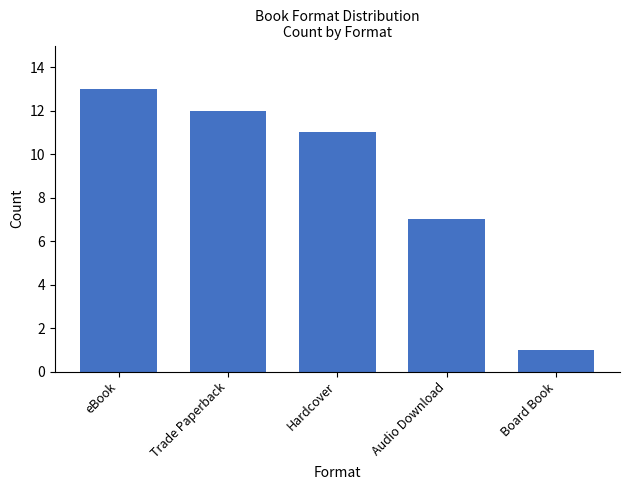

Rank the categories by value from highest to lowest.

eBook, Trade Paperback, Hardcover, Audio Download, Board Book